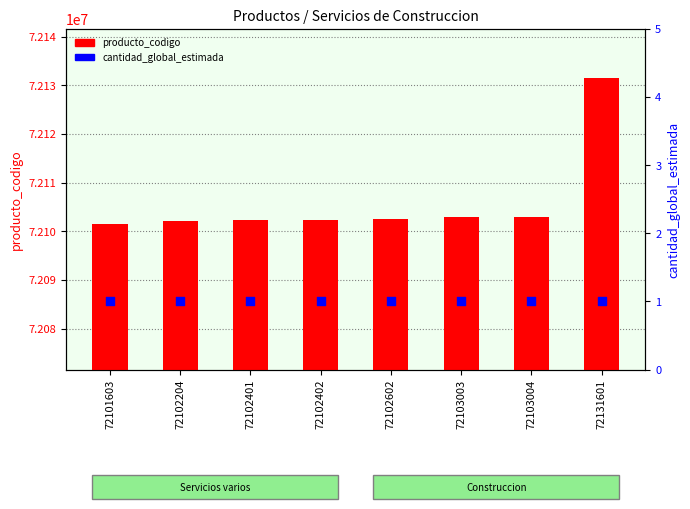

At how many categories does at least one series exceed 44925406?

8